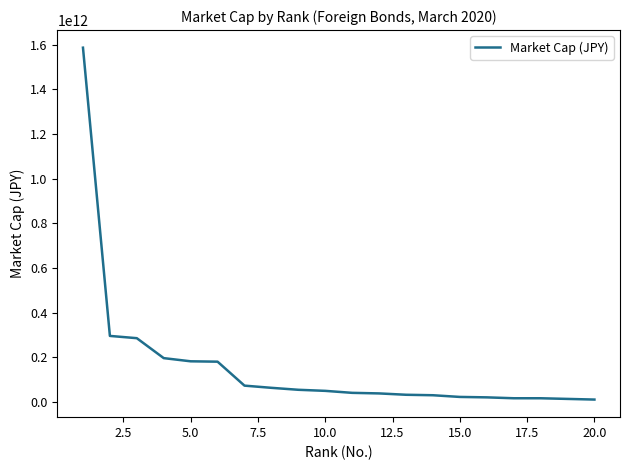

What is the greatest value displayed?

1586783978526